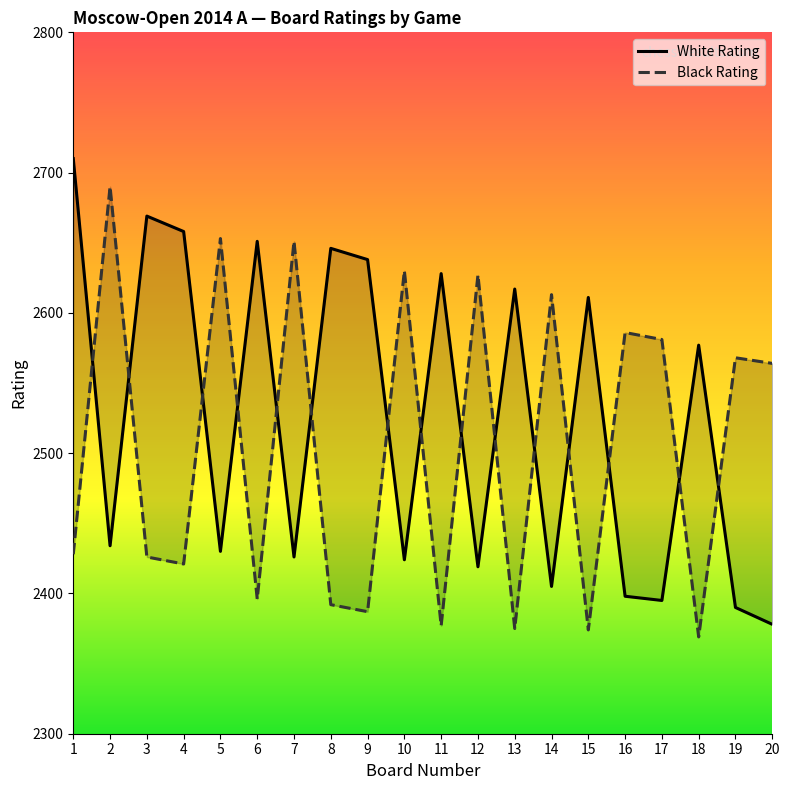

Which series has the largest range (max minus min)?

White Rating